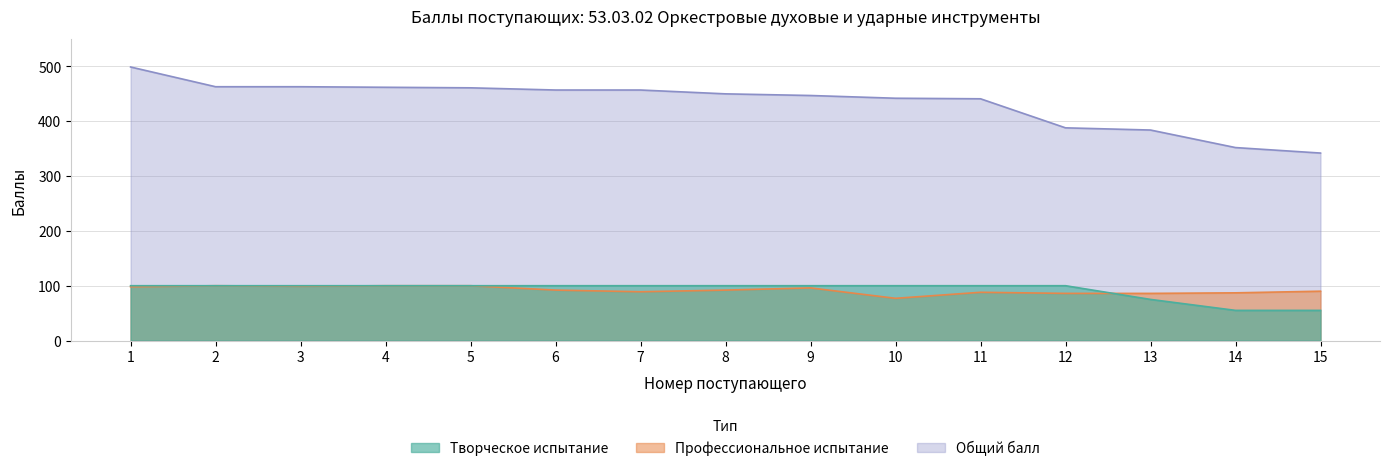

Which has a higher value, 5 or 11?

5